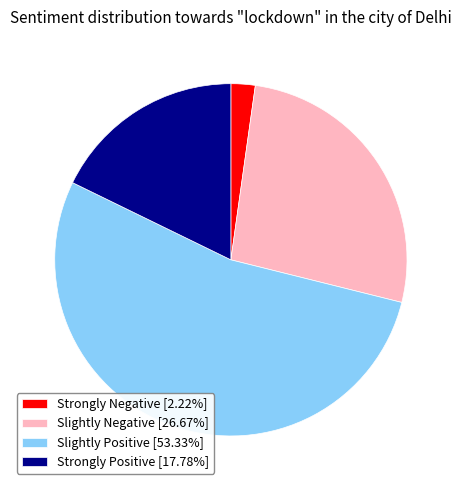

What is the ratio of the value at Slightly Negative [26.67%] to the value at Strongly Positive [17.78%]?

1.5